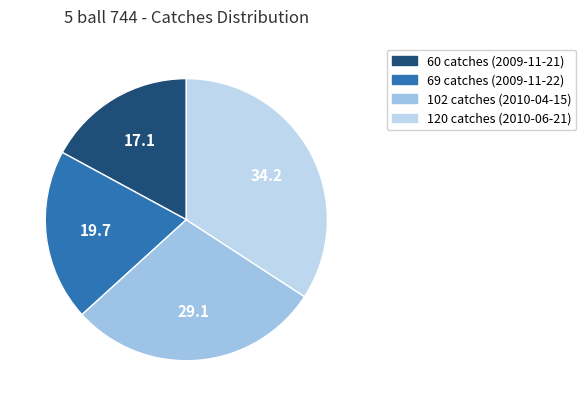

How many segments does this pie chart have?

4